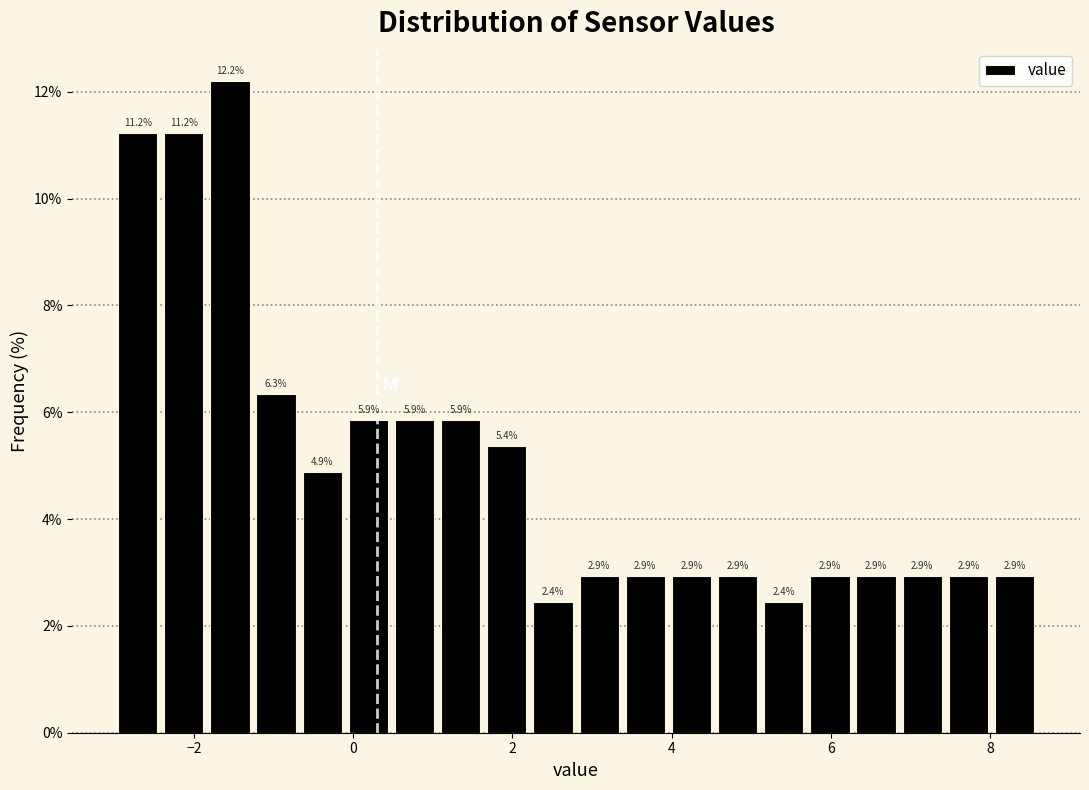

Read against the x-axis, roughly where is the centre of the tallest bar?

-1.6